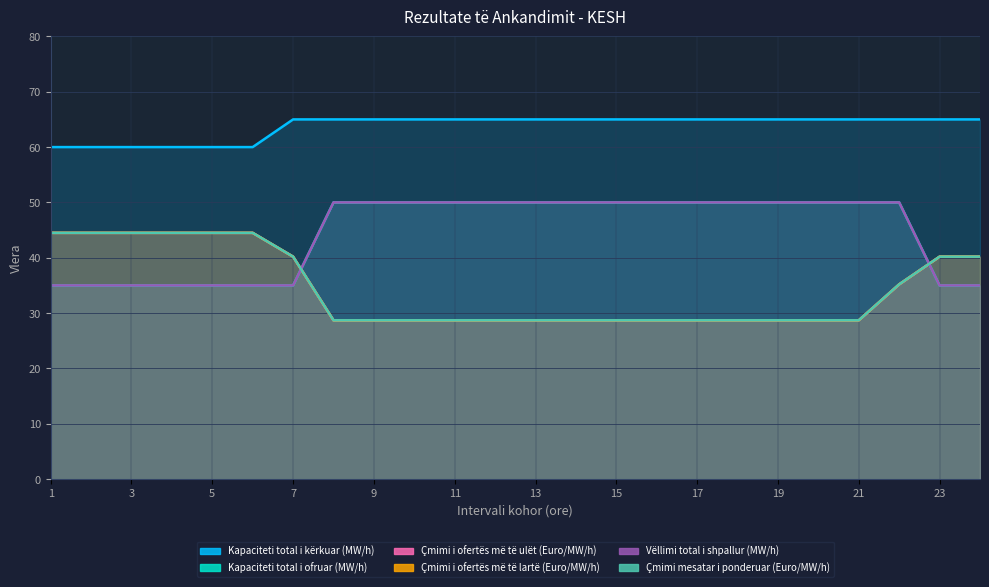

What is the lowest value of the Kapaciteti total i ofruar (MW/h) series?

35.0